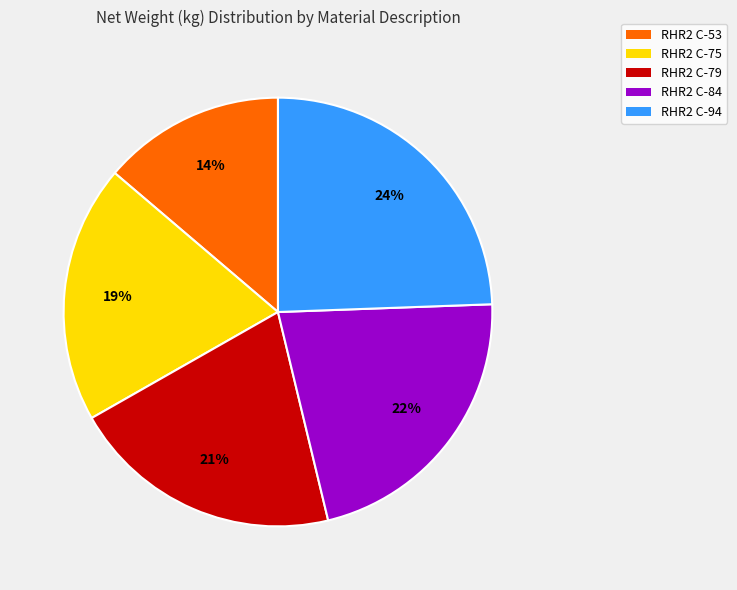

Is the sum of RHR2 C-84 and RHR2 C-75 greater than half?

No